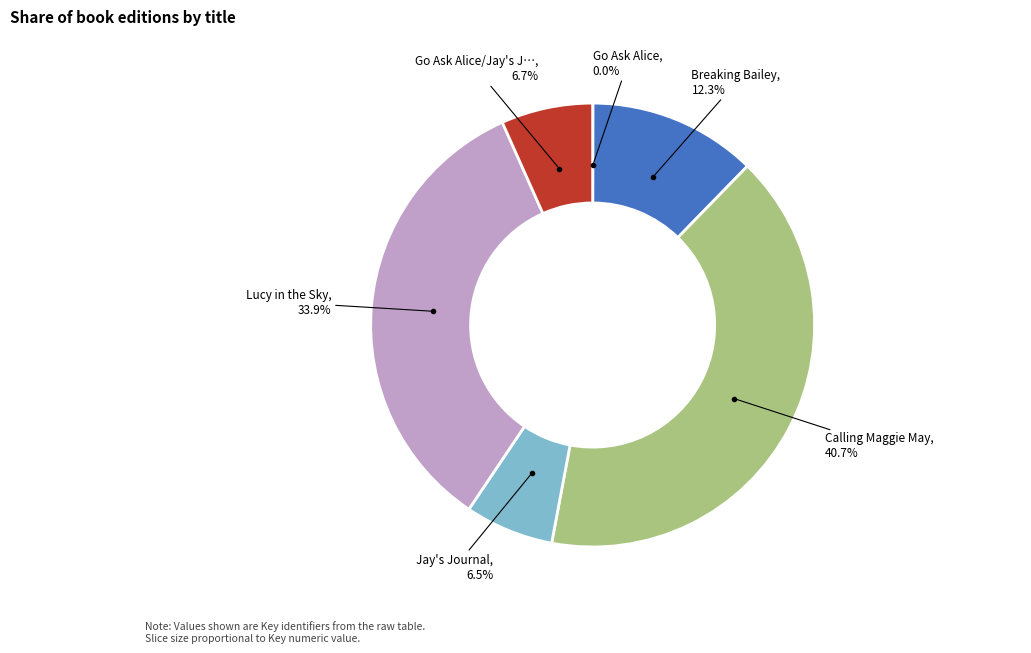

To the nearest percent, what is the average slice percentage?

17%